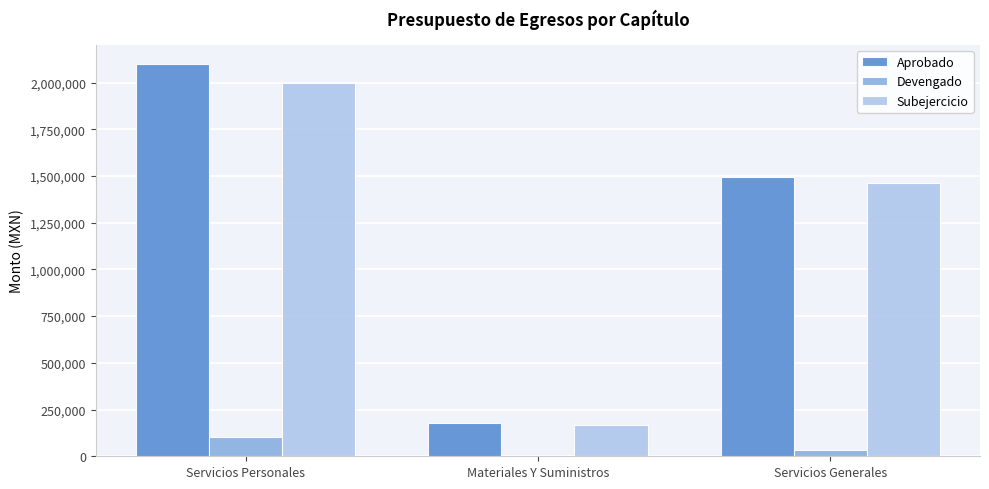

Where does the Aprobado series first go above 1496849?

Servicios Personales